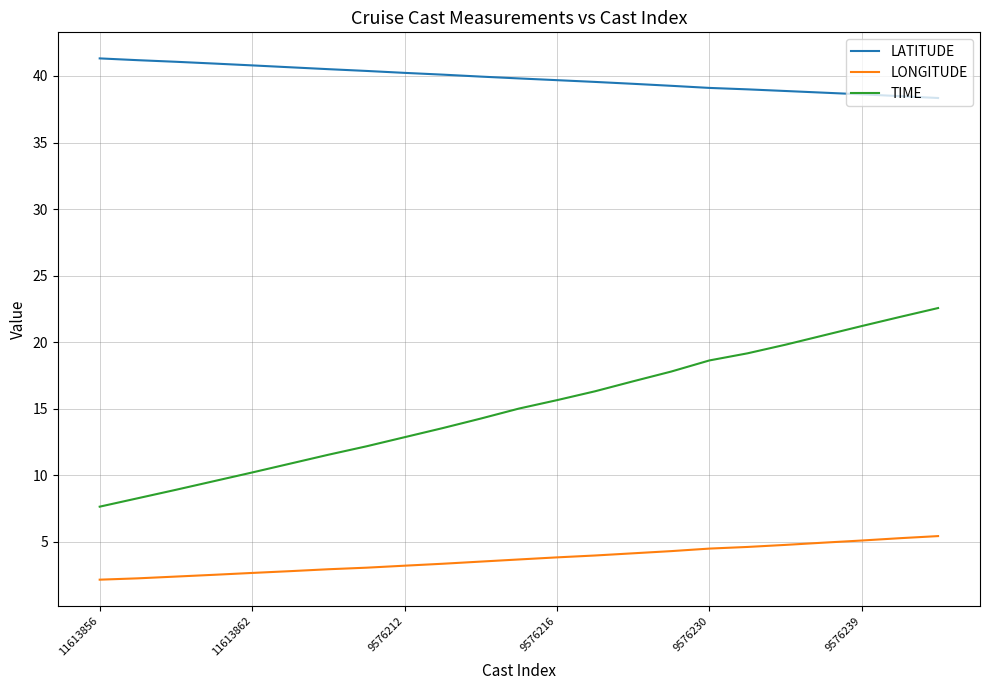

Which series has the widest spread of values?

TIME